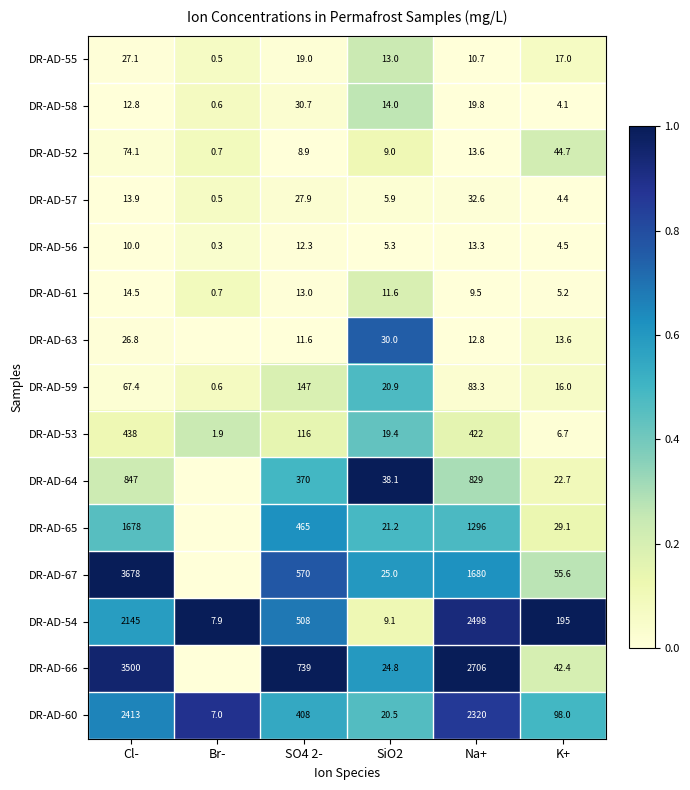

At how many categories does at least one series exceed 0?

6